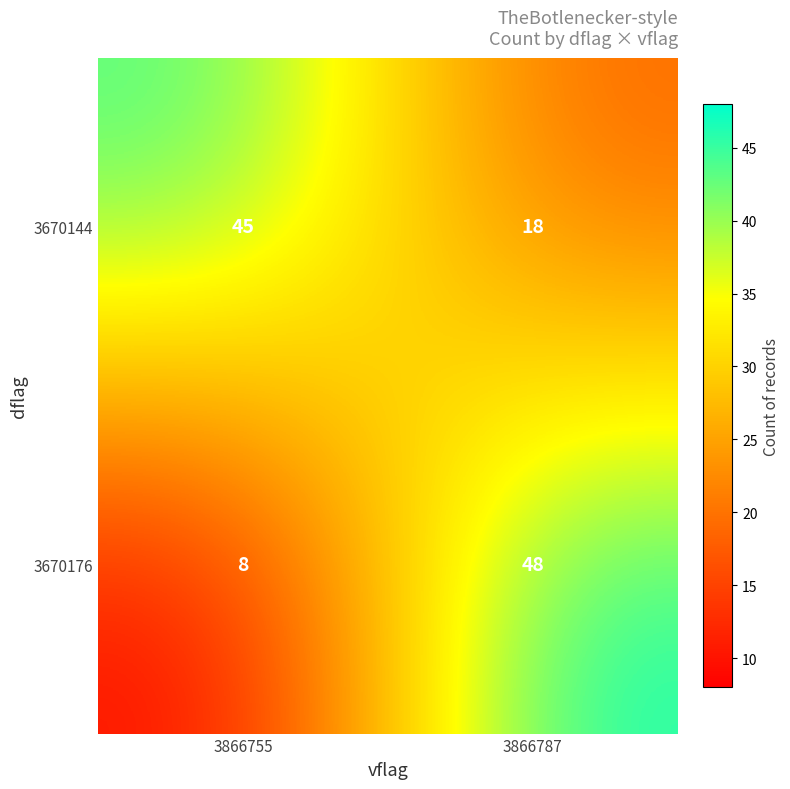

At how many categories does at least one series exceed 33?

2